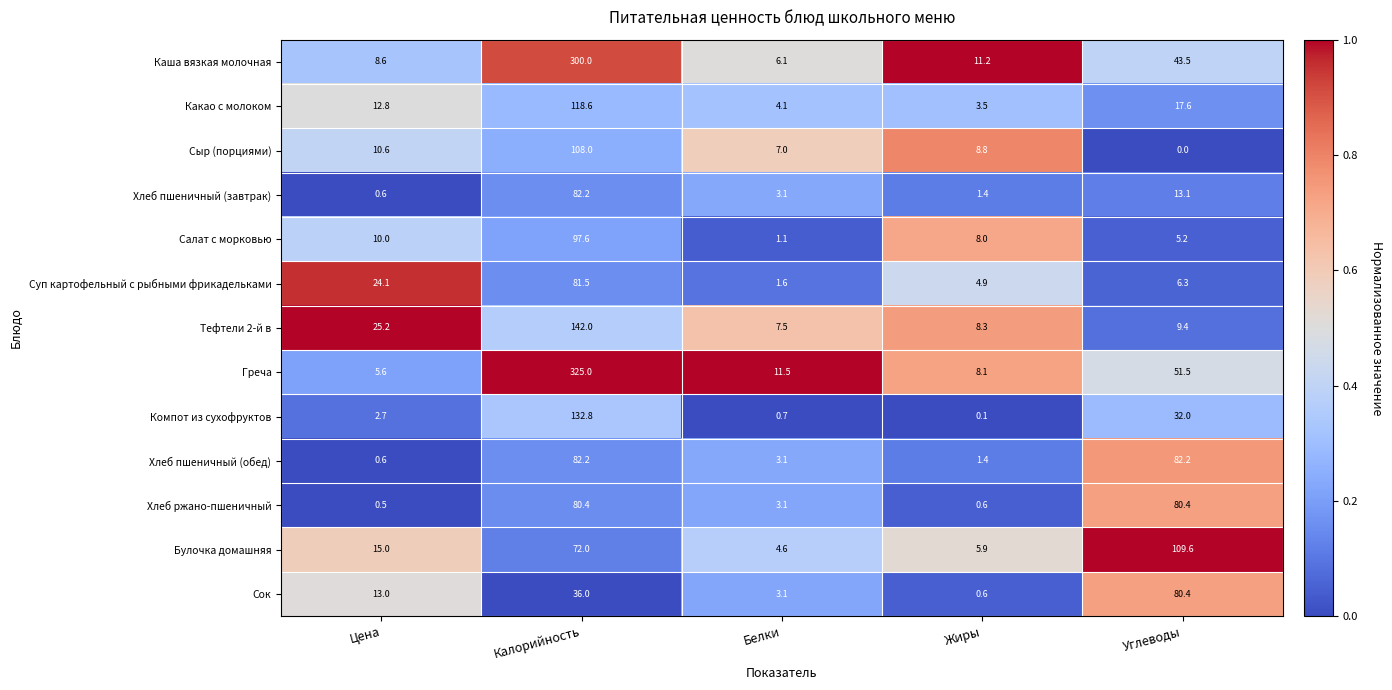

The value of Каша вязкая молочная at Углеводы is 10.9. True or false?

False